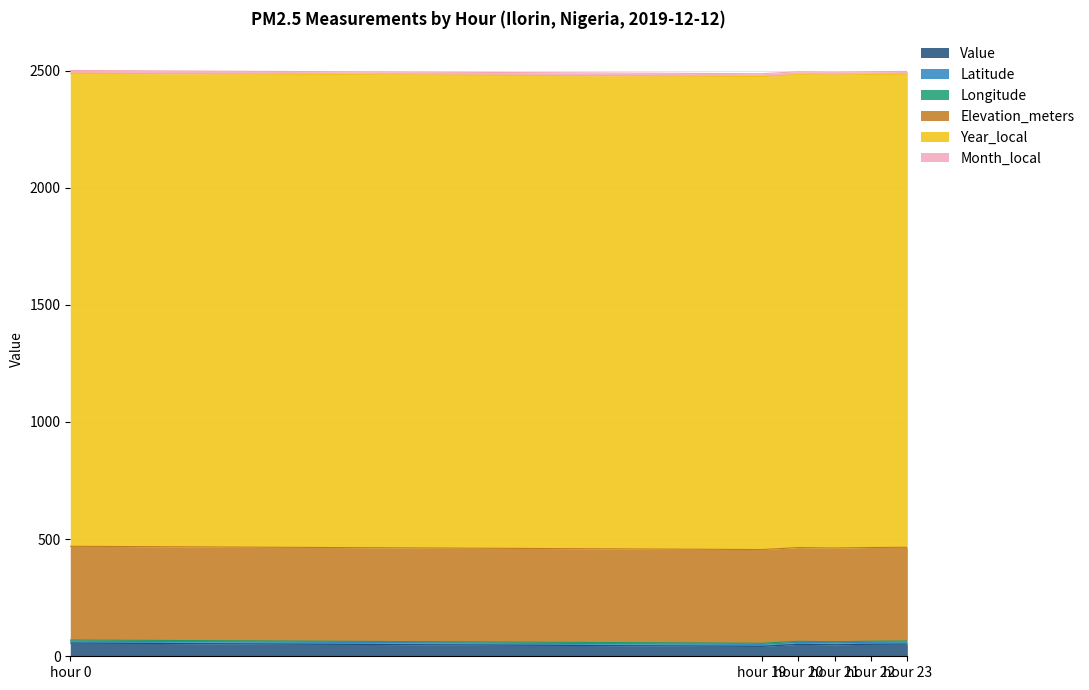

Rank the series by their maximum value, from lowest to highest.

Longitude, Latitude, Month_local, Value, Elevation_meters, Year_local